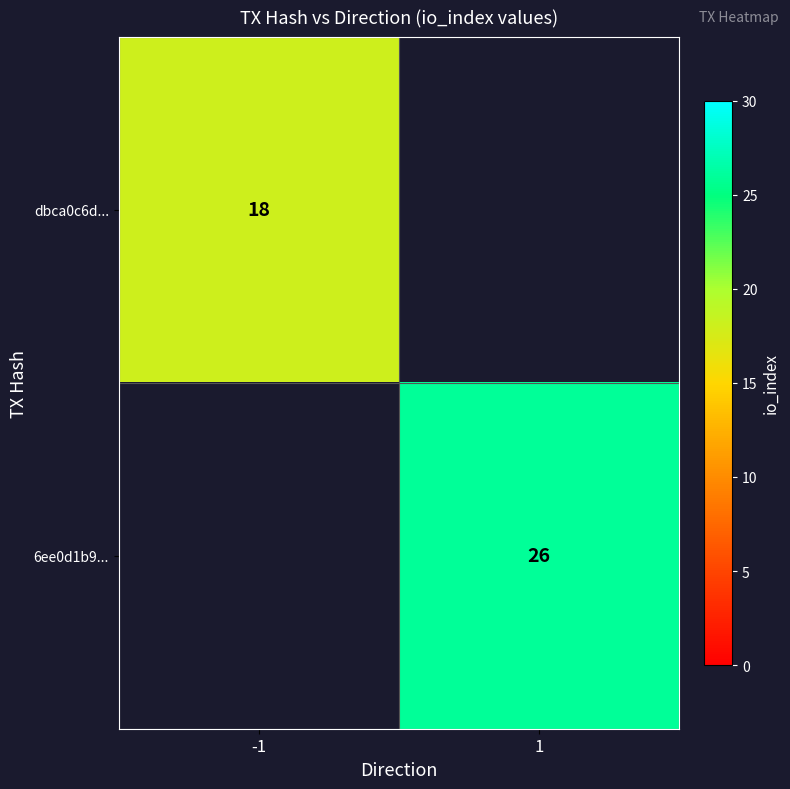

The value of 6ee0d1b9... at 1 is 10. True or false?

False